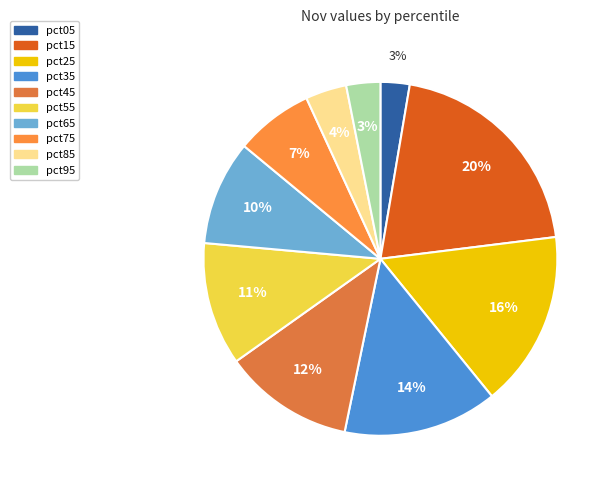

What percentage is the pct05 slice, to the nearest percent?

3%